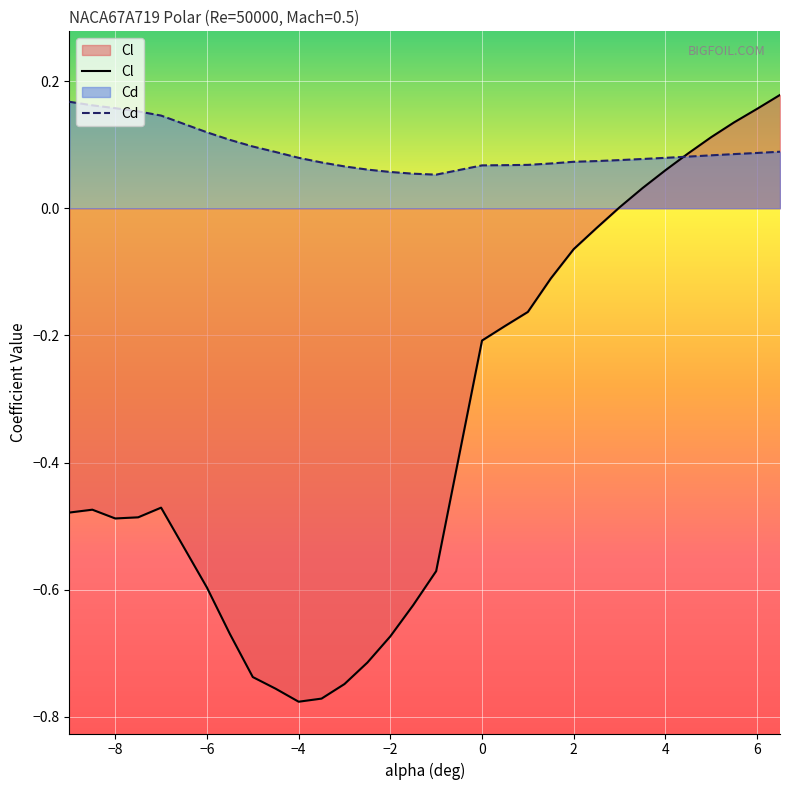

At how many categories does at least one series exceed 0?

30